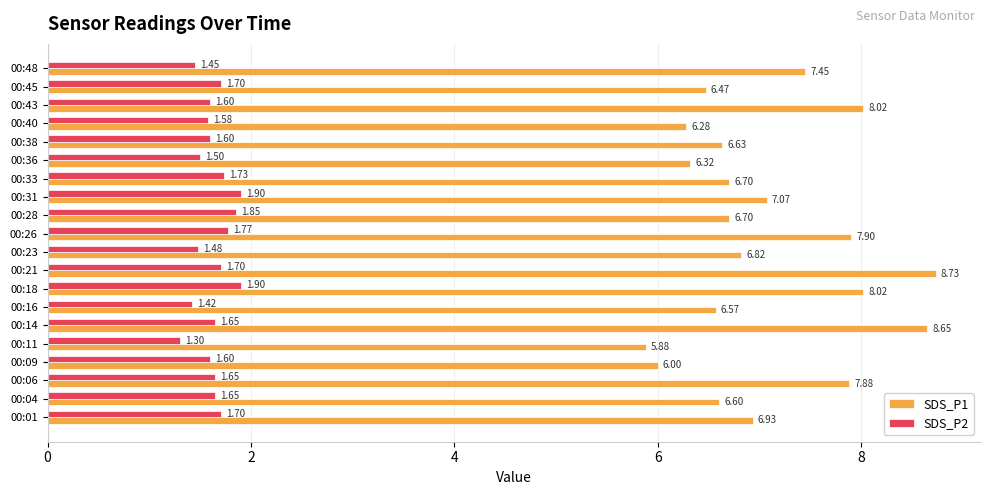

Which series has the largest total across all categories?

SDS_P1